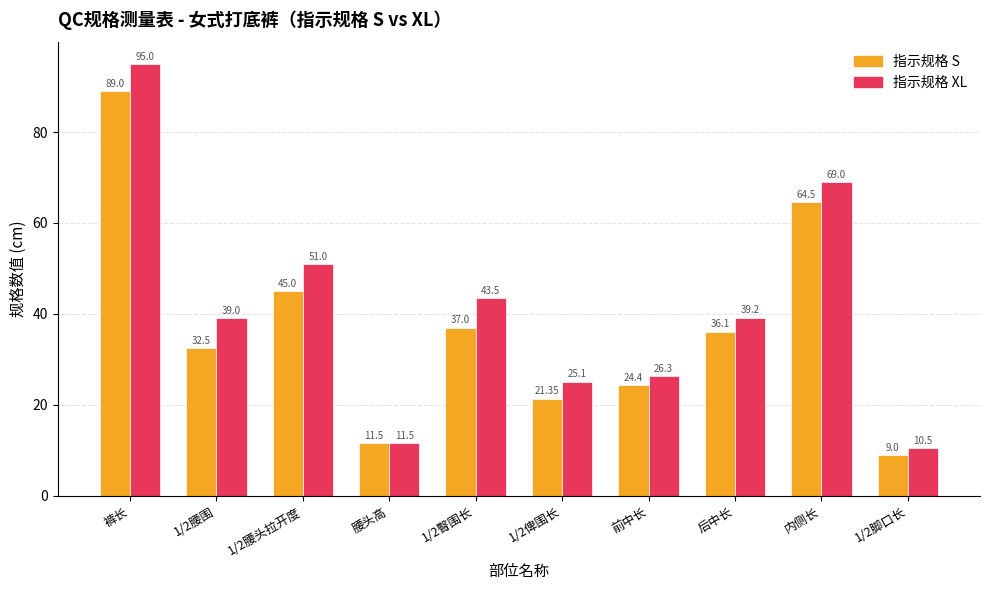

What is the sum of all 指示规格 XL values?

410.1